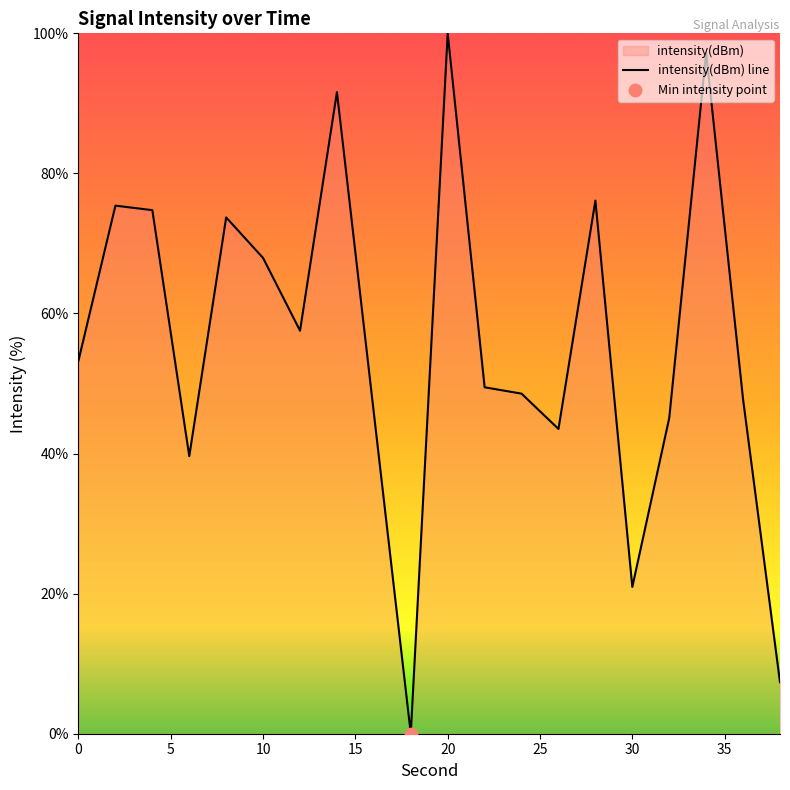

The chart shows a value of 77.2 at 0. True or false?

False